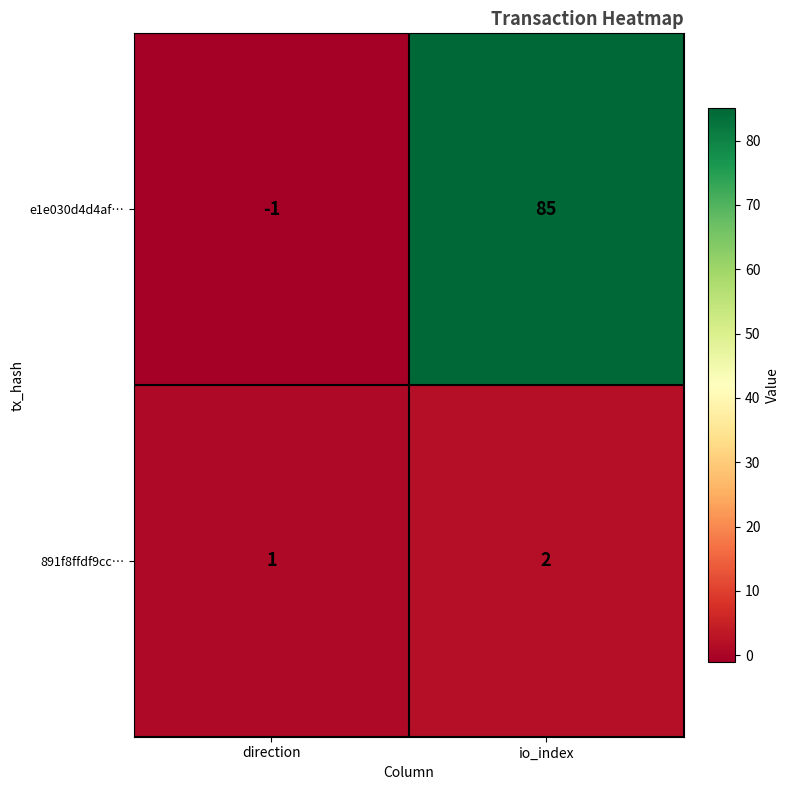

Reading left to right, transcribe all the data shown in this chart.

e1e030d4d4af…: -1	85
891f8ffdf9cc…: 1	2